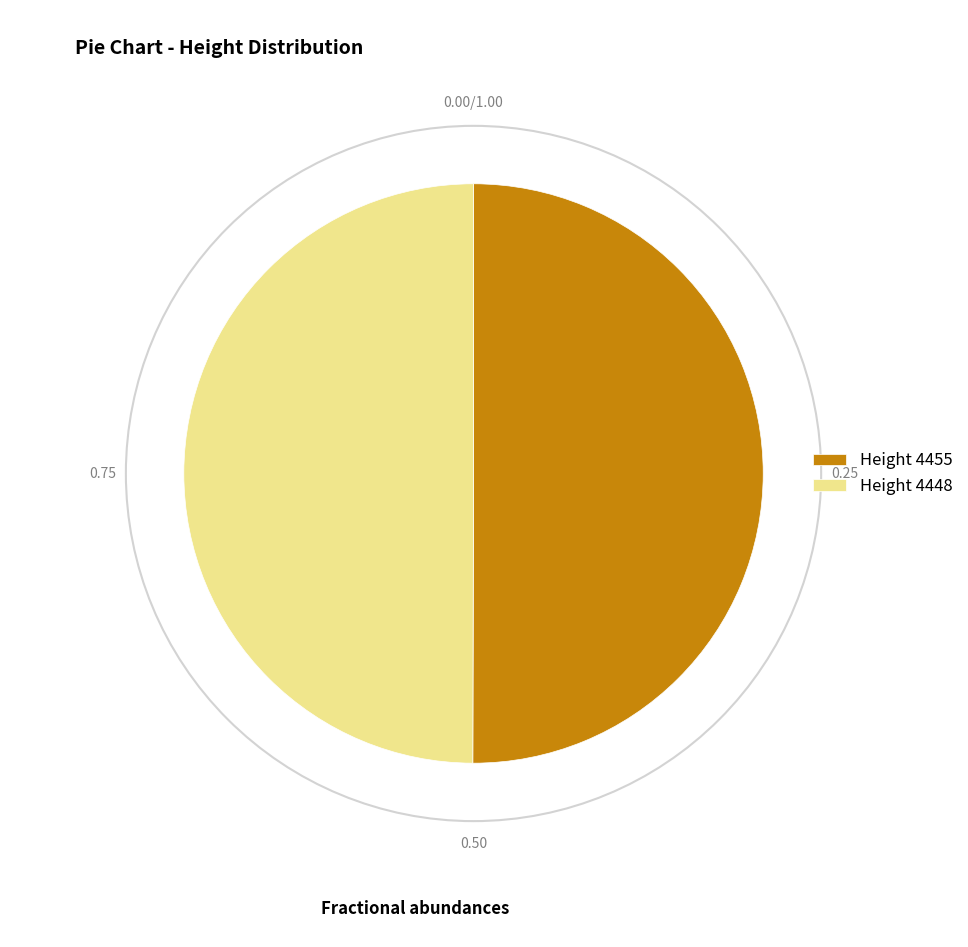

Do Height 4455 and Height 4448 together represent more than half of the pie?

Yes